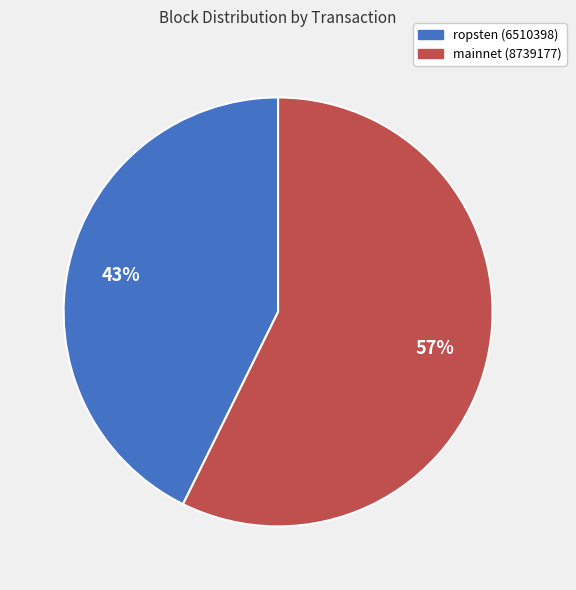

Does any single category account for the majority?

Yes